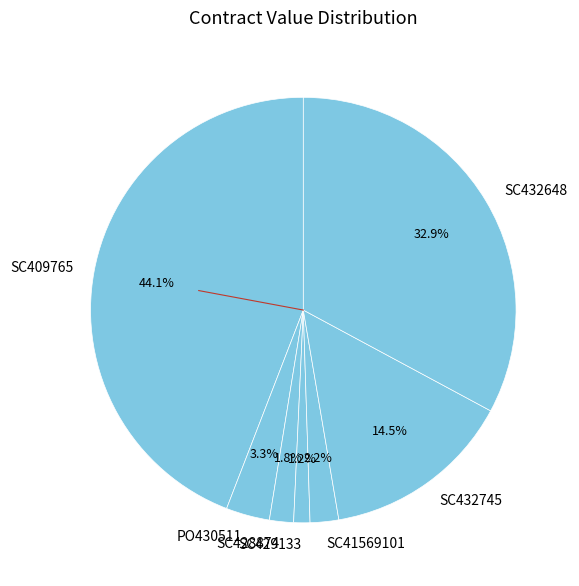

Does SC432745 represent more than half of the total?

No